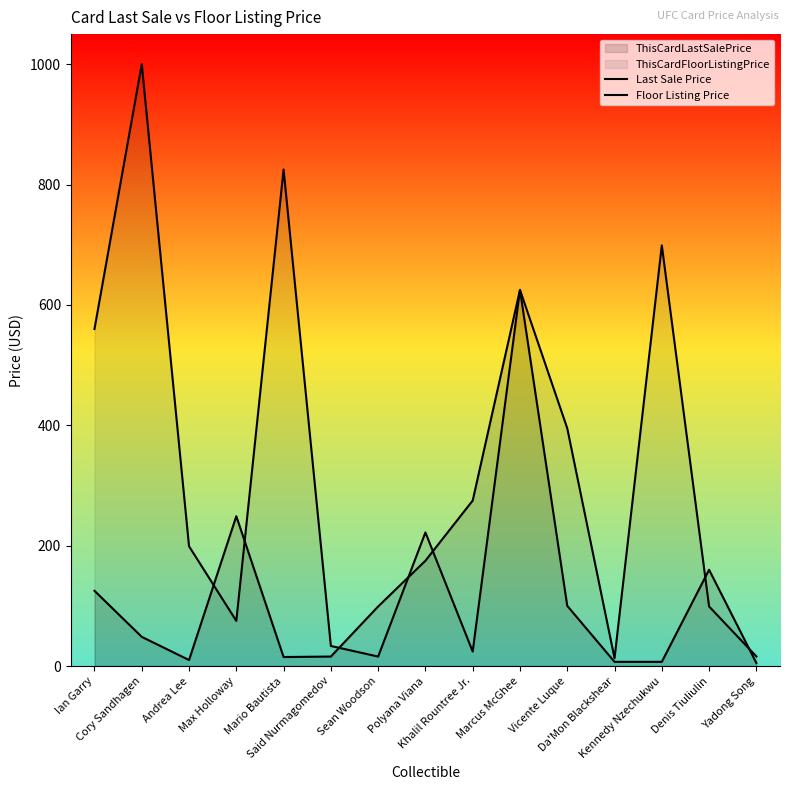

What is the average value of the Floor Listing Price series?

320.1